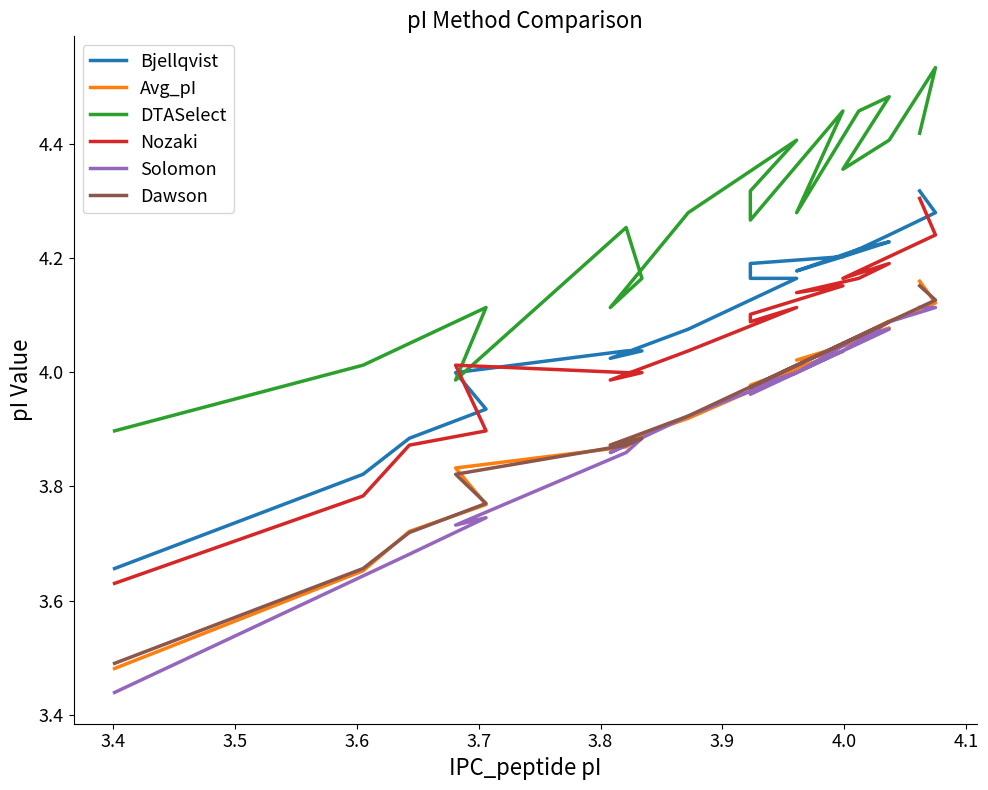

At how many categories does at least one series exceed 3?

20